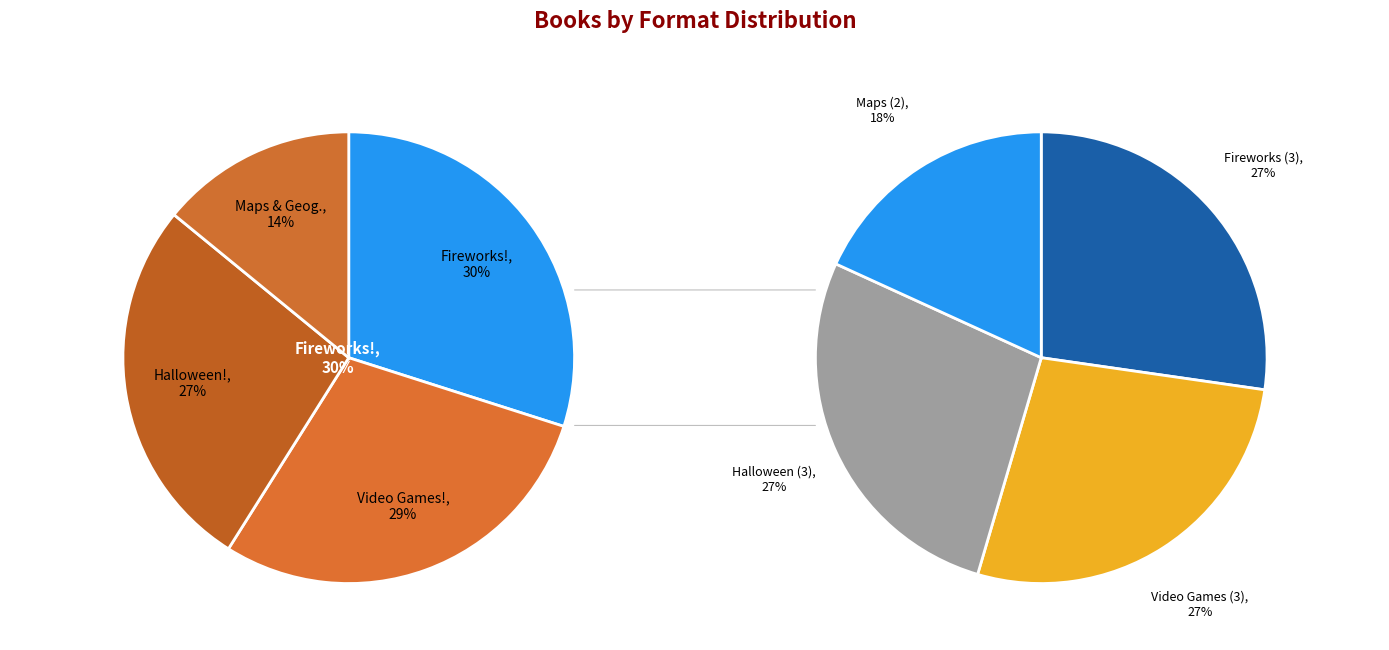

What portion of the pie excludes Explosive Story of Fireworks!?

70.1%